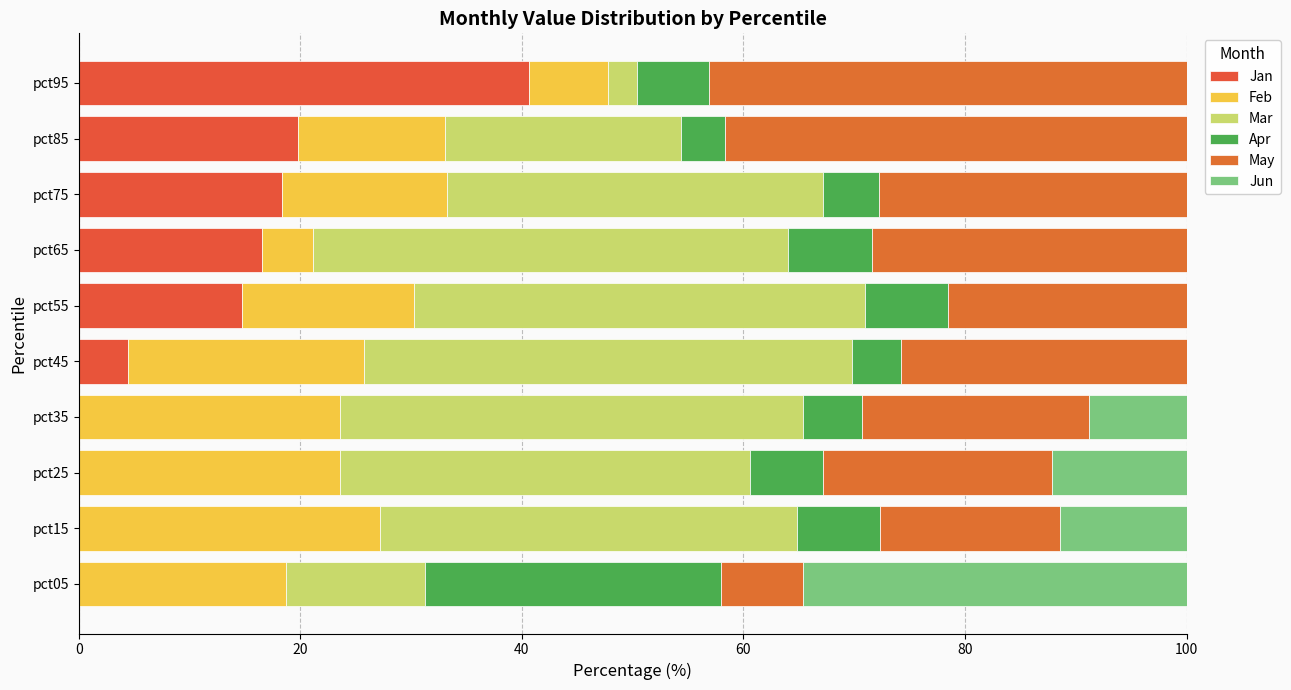

What is the value of the Feb bar at the 4th from the left?

23.6